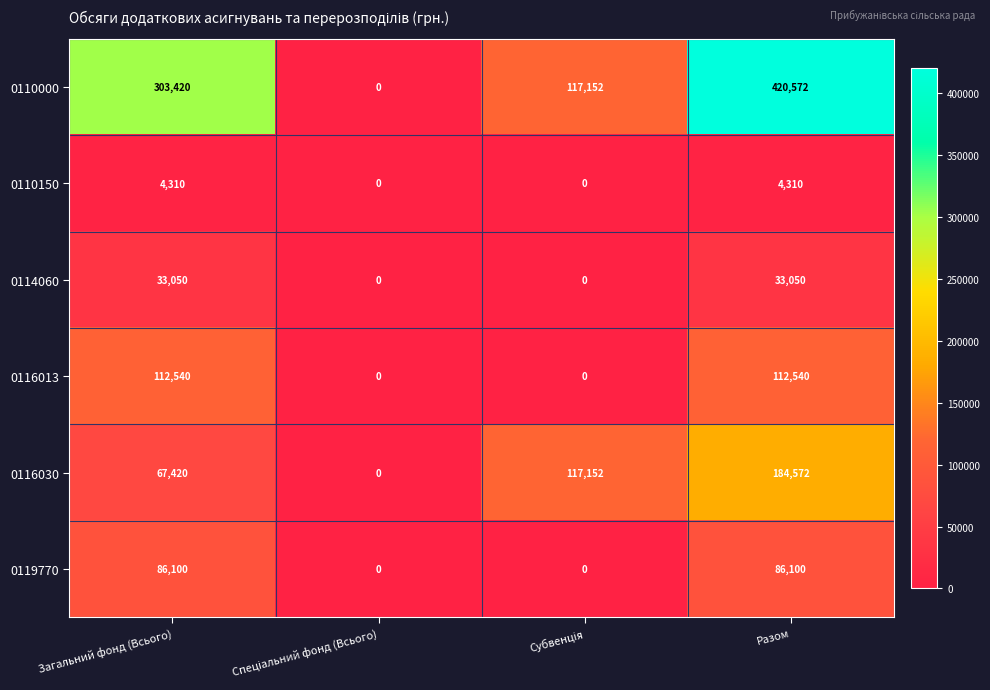

Reading left to right, list all the values displayed in this chart.

0110000: 303420	0	117152	420572
0110150: 4310	0	0	4310
0114060: 33050	0	0	33050
0116013: 112540	0	0	112540
0116030: 67420	0	117152	184572
0119770: 86100	0	0	86100